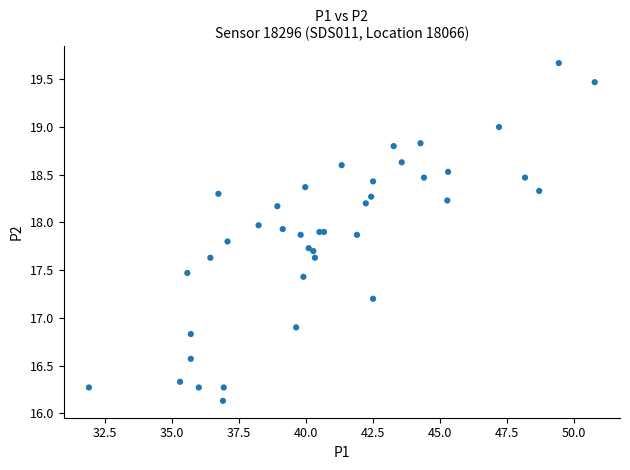

What Y value in the scatter plot is closest to 17?

16.9